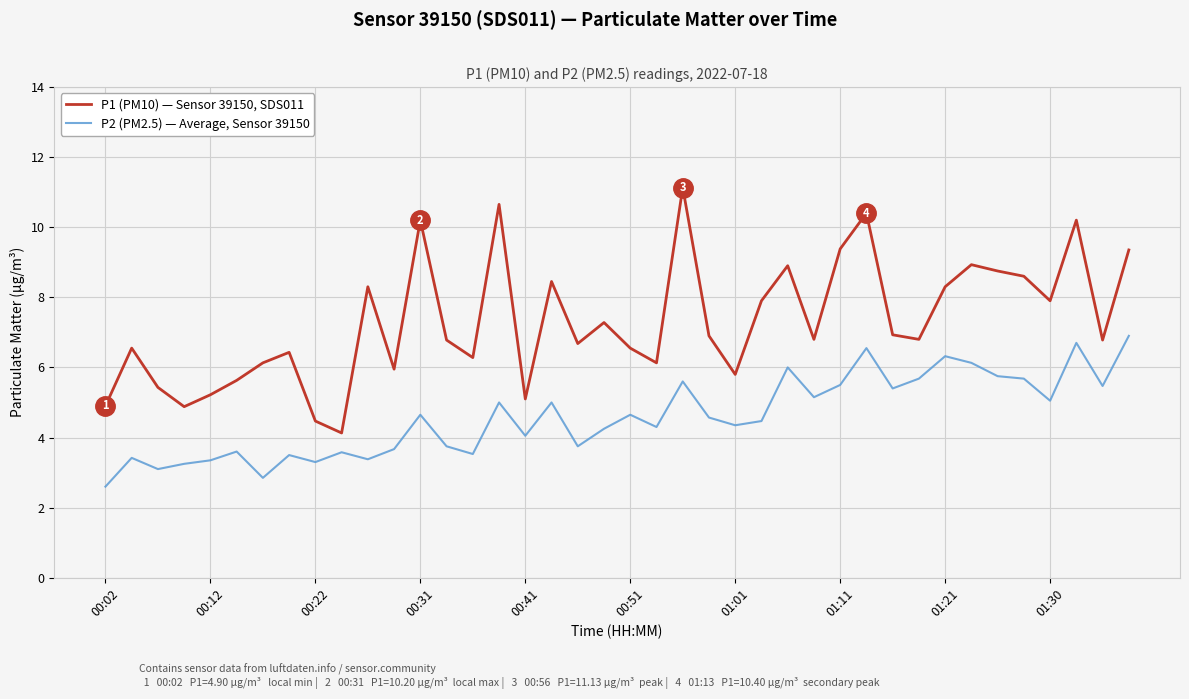

What is the average value of the P2 (PM2.5) — Average, Sensor 39150 series?

4.6